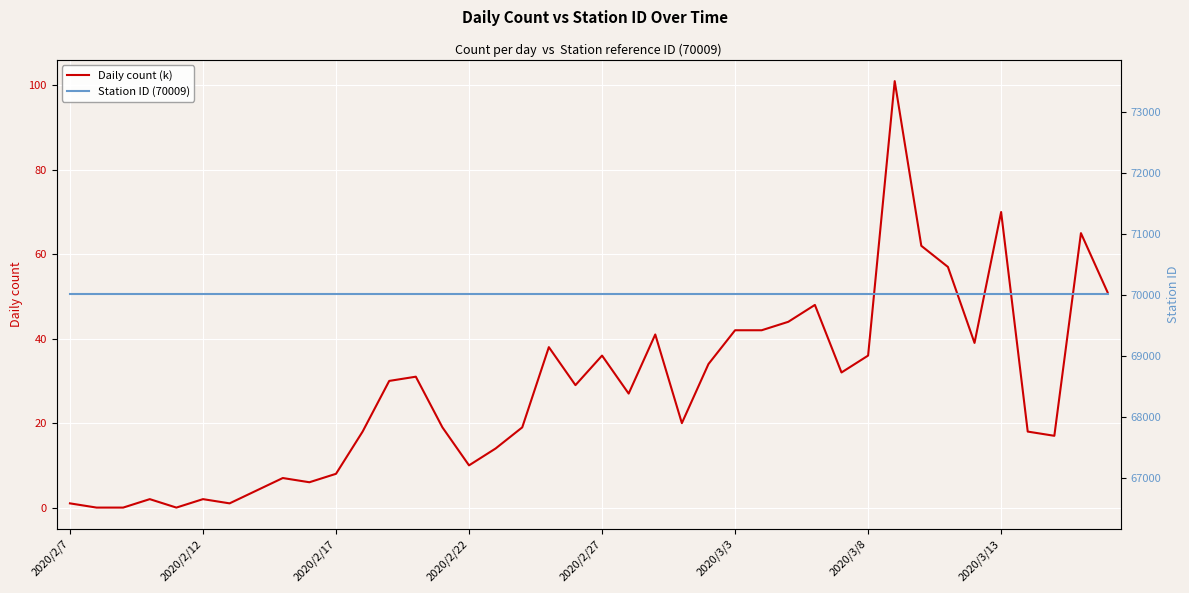

What is the lowest value of the Station ID (70009) series?

70009